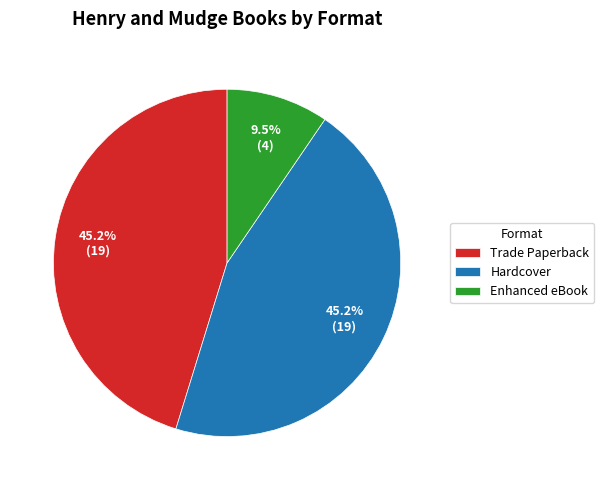

Approximately how many times larger is the value at Trade Paperback compared to Hardcover?

1.0